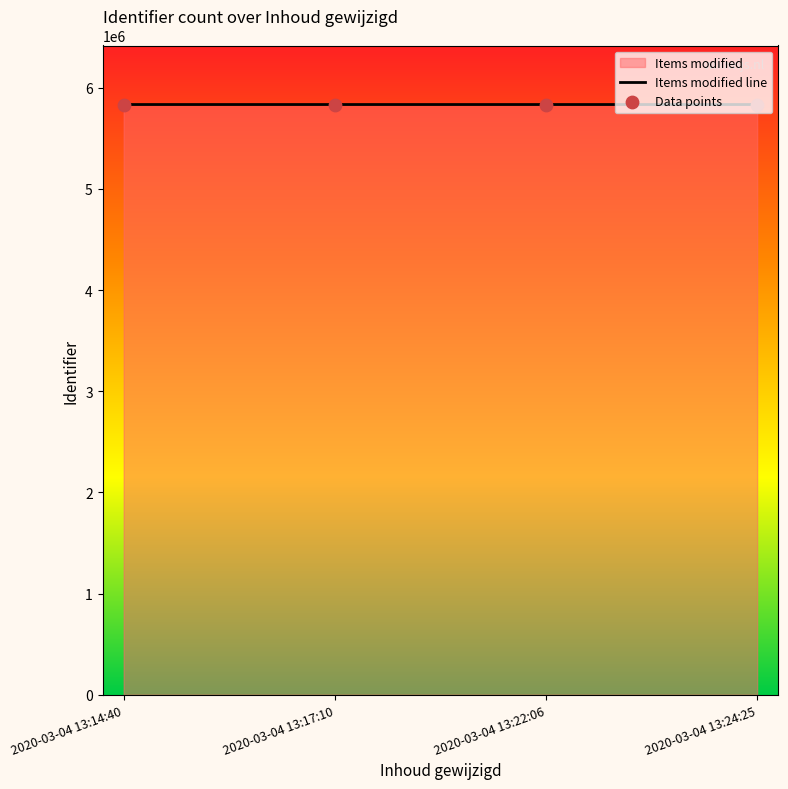

What is the total value across all series at 2020-03-04 13:17:10?

11666990